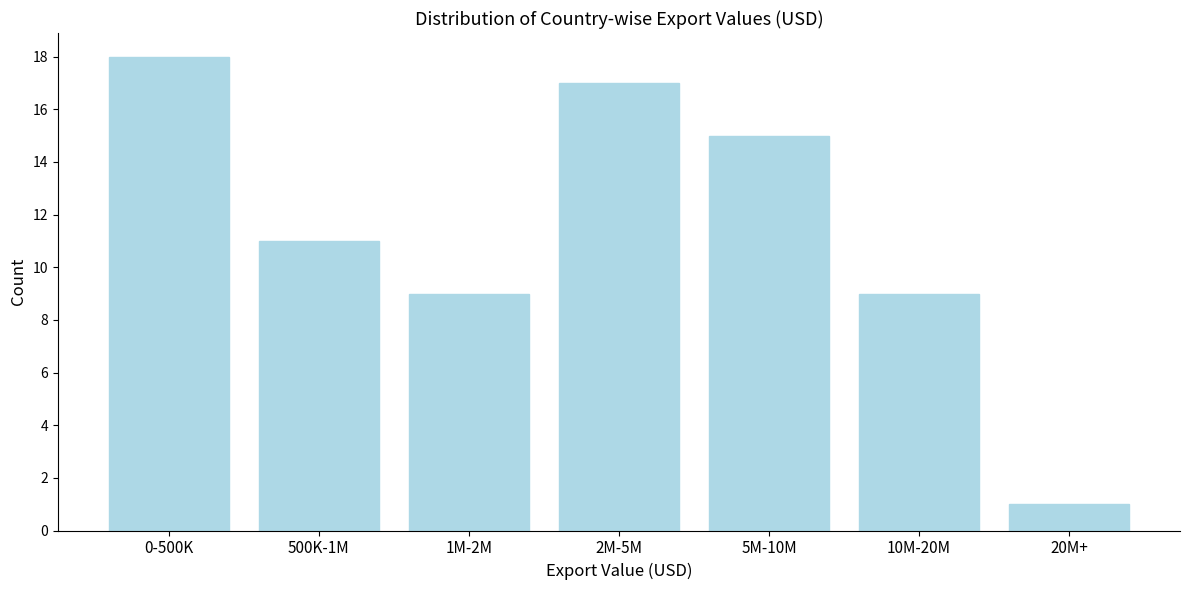

Reading left to right, transcribe all the data shown in this chart.

18	11	9	17	15	9	1